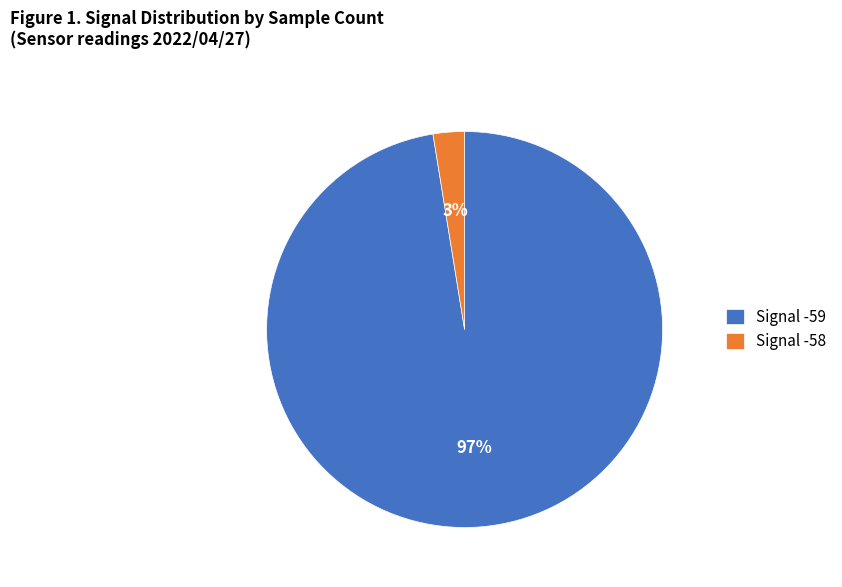

Rank the categories by value from lowest to highest.

Signal -58, Signal -59